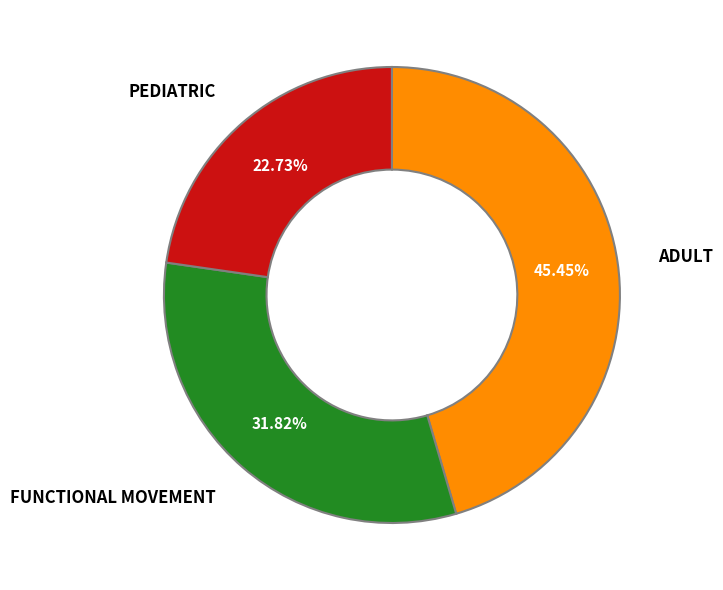

Is there a majority slice in this chart?

No